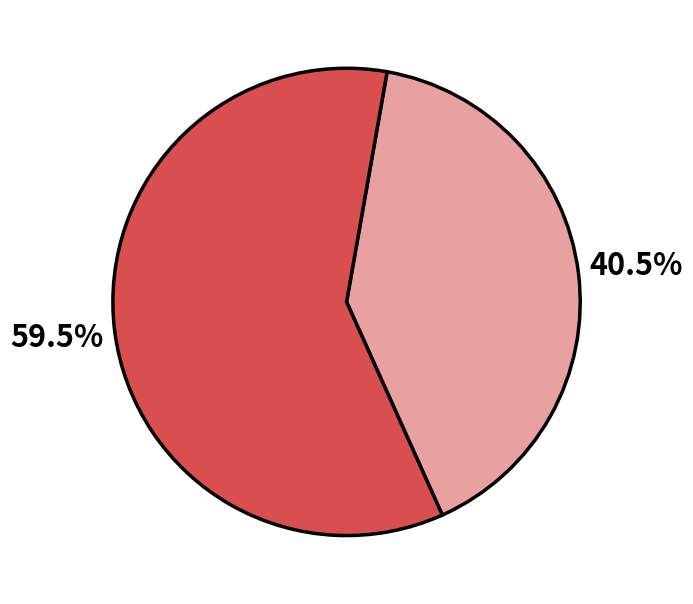

Is there any slice that represents more than half of the pie?

Yes